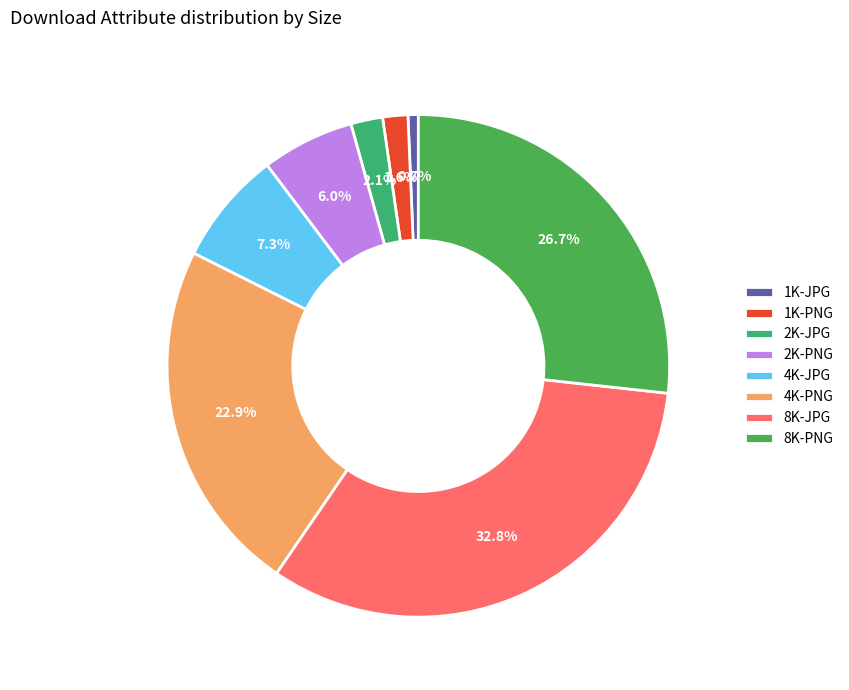

To the nearest percent, what is the combined percentage of 4K-PNG and 2K-PNG?

29%